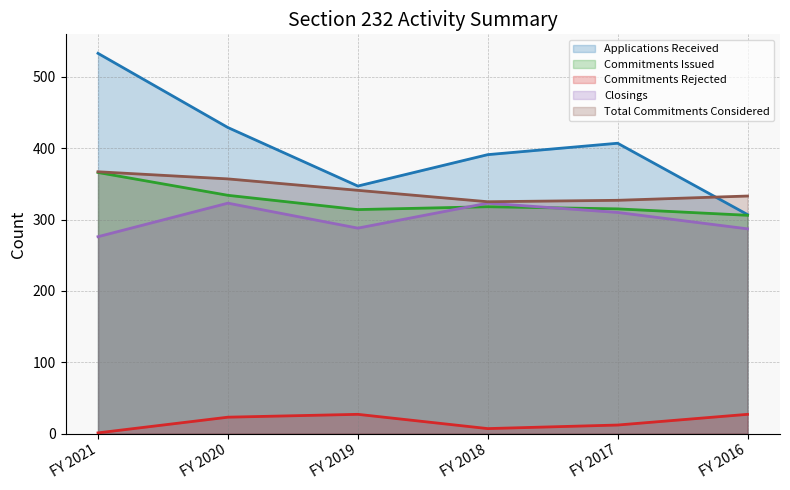

True or false: Total Commitments Considered has more than 1 points higher than both neighbors.

False